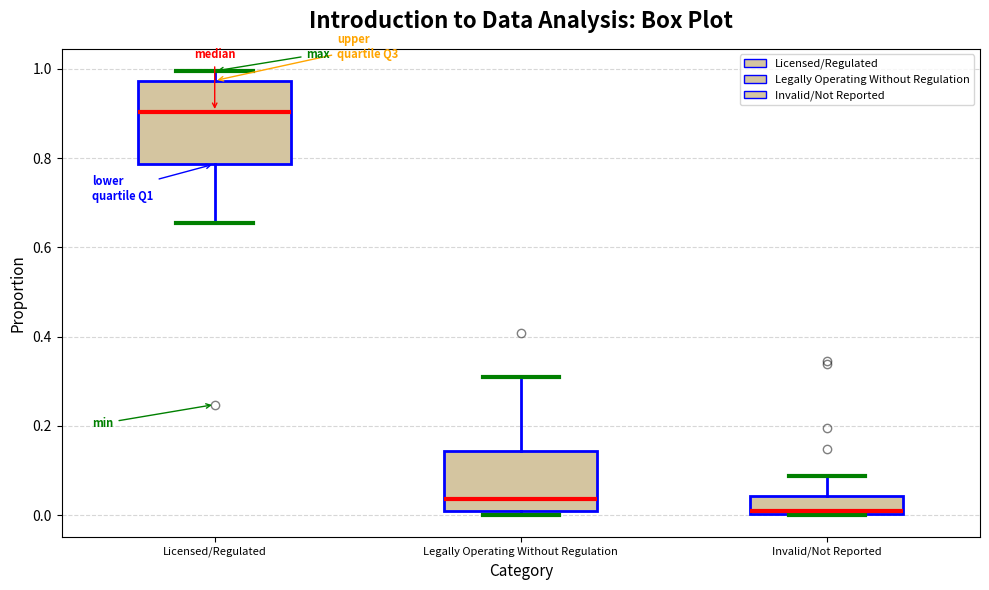

Where does the lower whisker of the box for Licensed/Regulated end on the y-axis? The values are not printed on the chart, so give them approximately, as read against the axis.

0.66